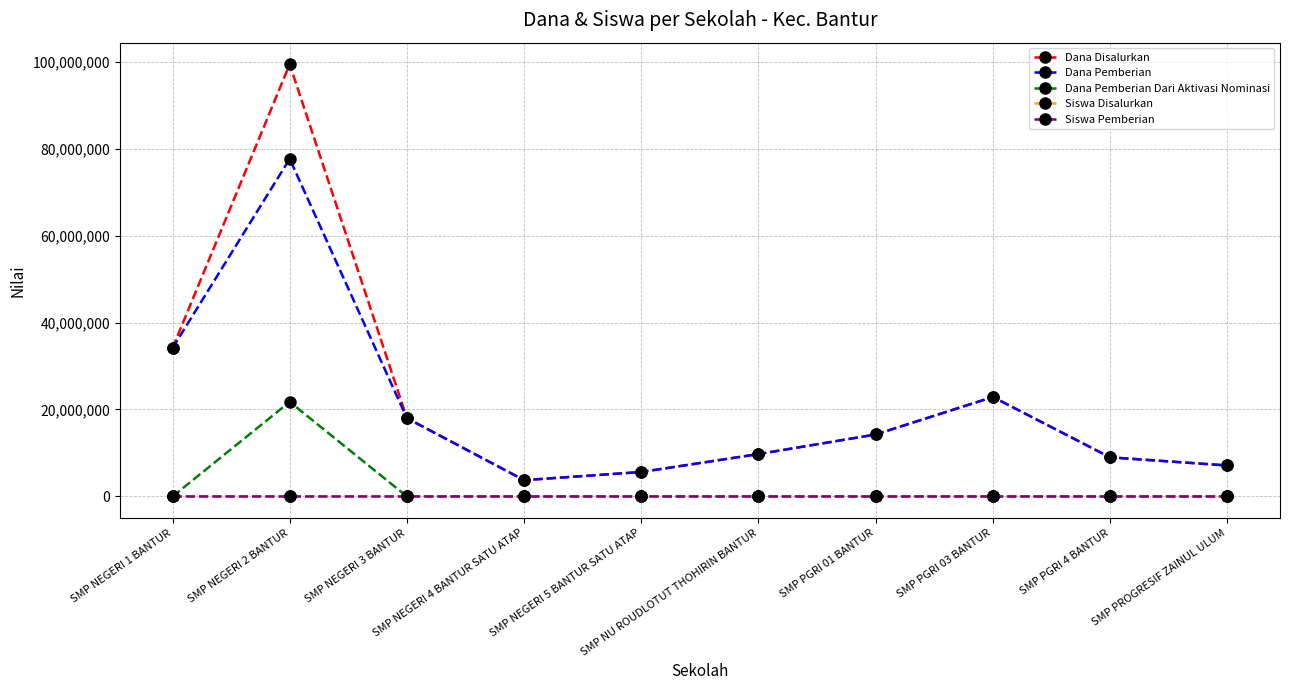

What is the minimum value for Siswa Pemberian?

8